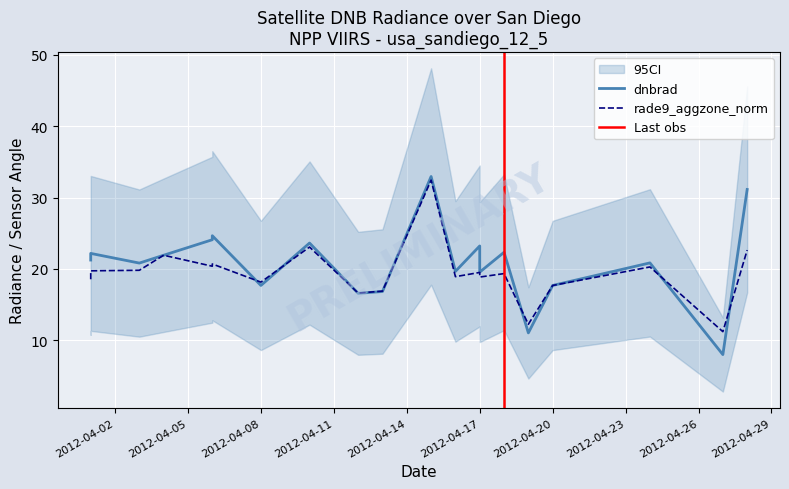

In dnbrad, how many points are higher than both neighbors (excluding endpoints)?

7